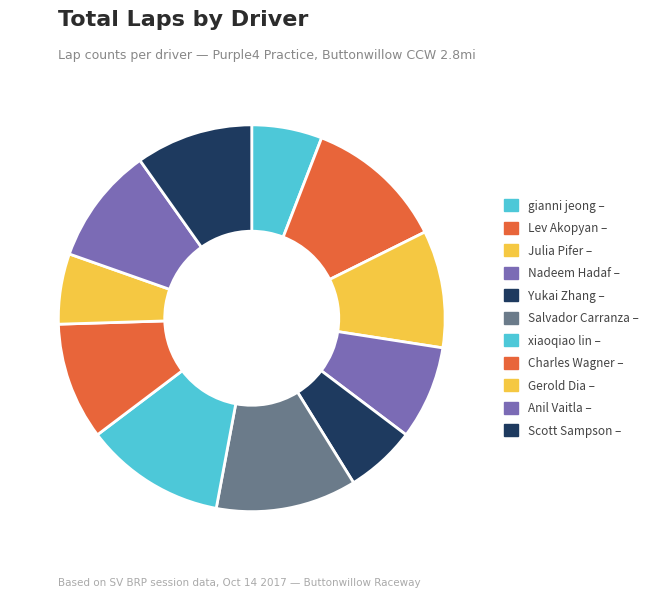

Count the number of slices in the pie.

11